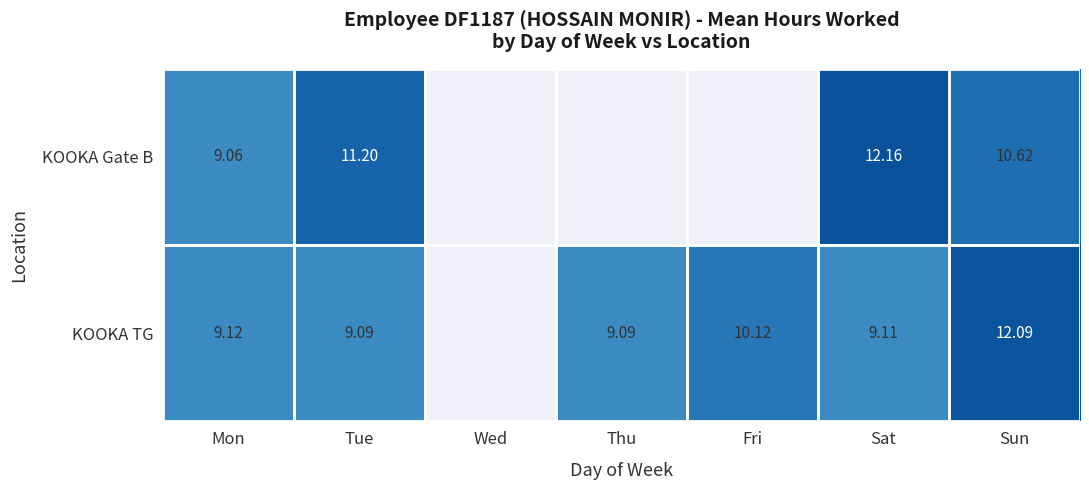

What is the total value across all series at Tue?

20.3